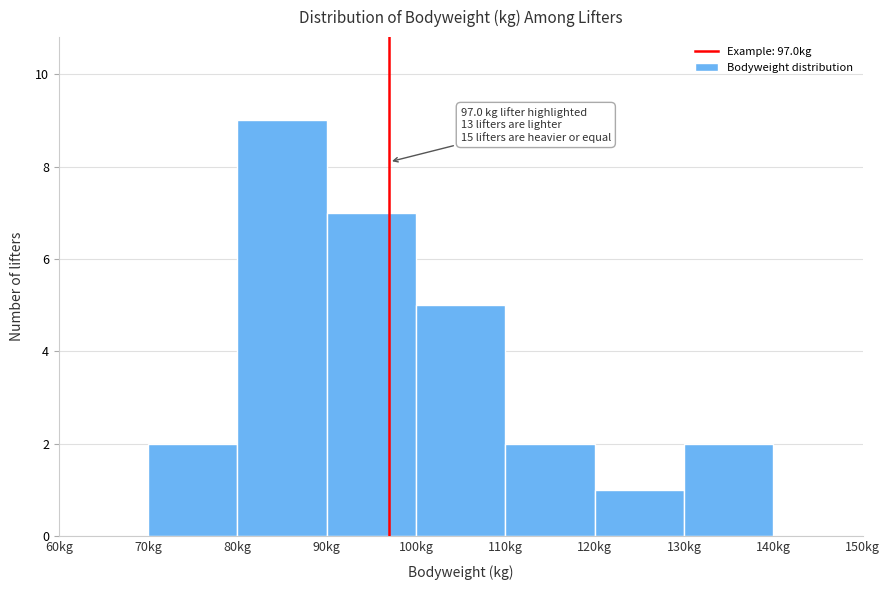

Over which range of the x-axis is the bar tallest?

80 to 90